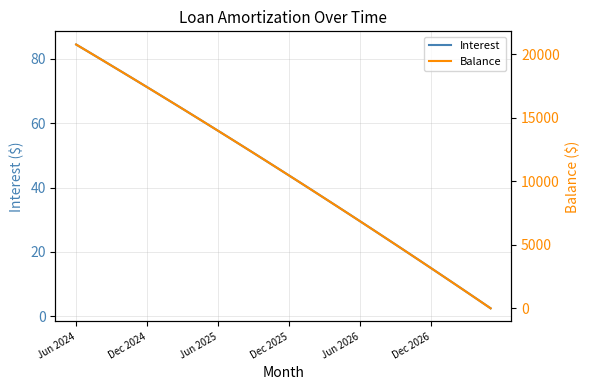

Which has a higher value, 10 or 14?

10